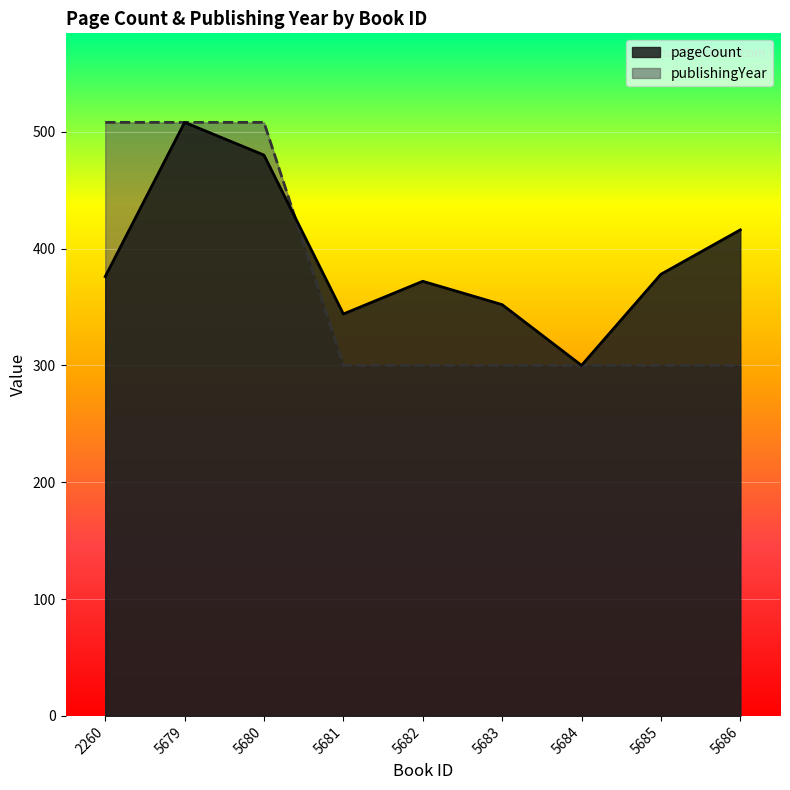

True or false: publishingYear has more than 0 interior local peaks.

False